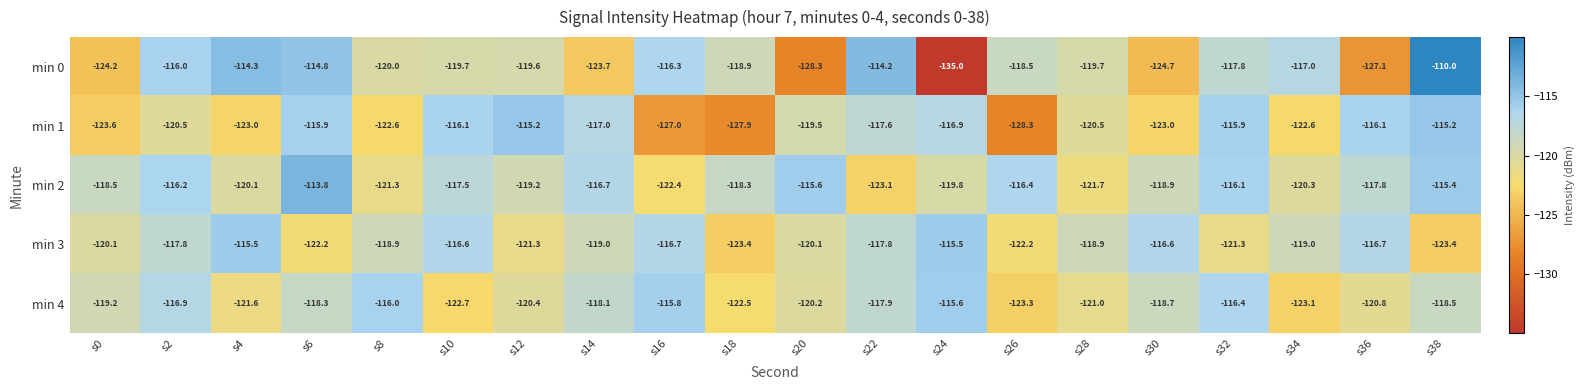

The min 2 series shows -192.1 at s6. True or false?

False